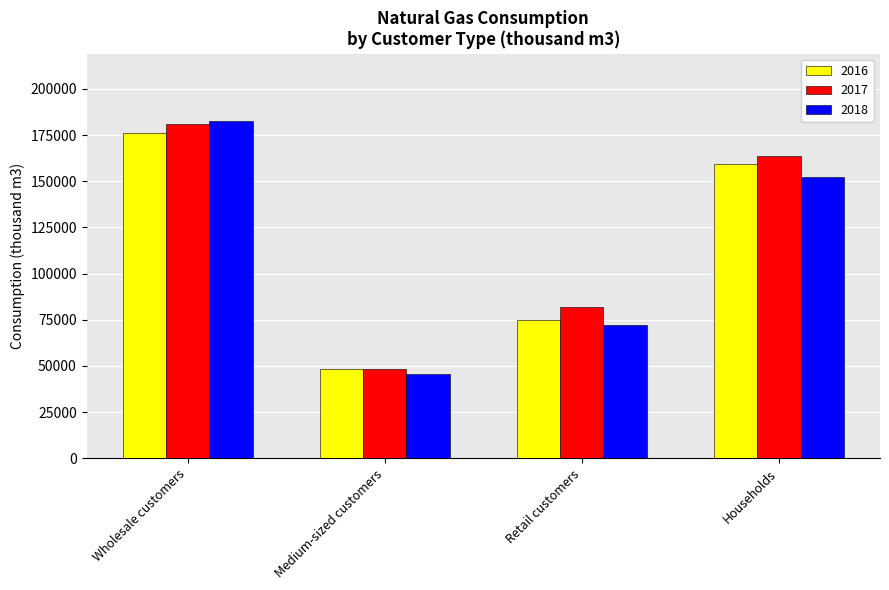

The 2017 series shows 80170.6 at Wholesale customers. True or false?

False